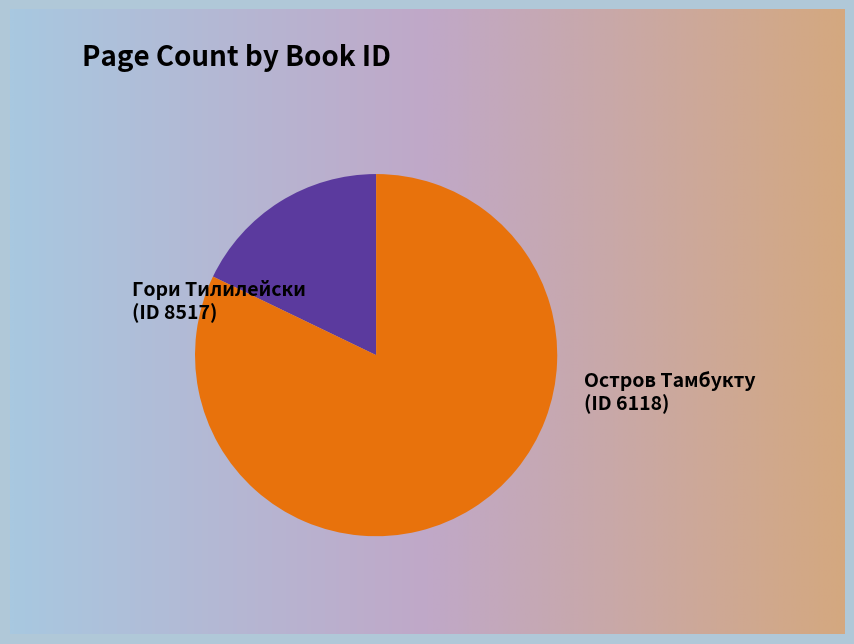

What is the largest slice in the pie chart?

6118